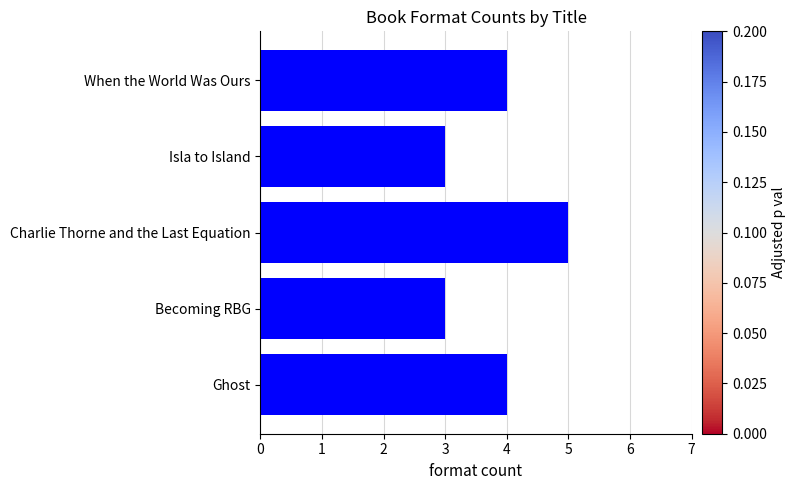

What is the average value?

4